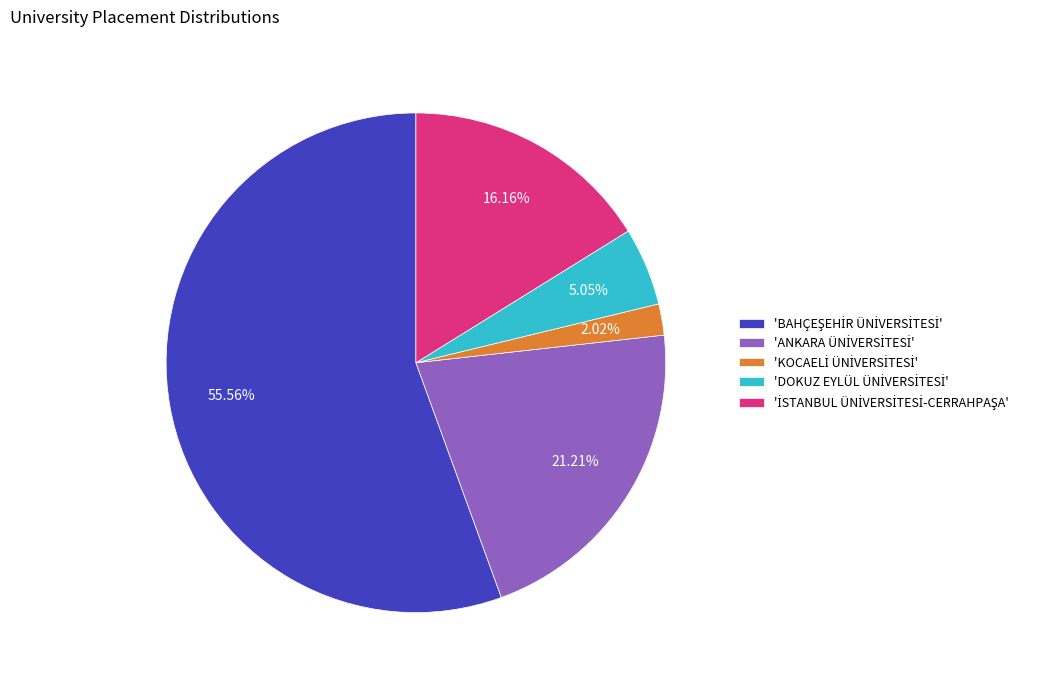

To the nearest percent, what is the average slice percentage?

20%